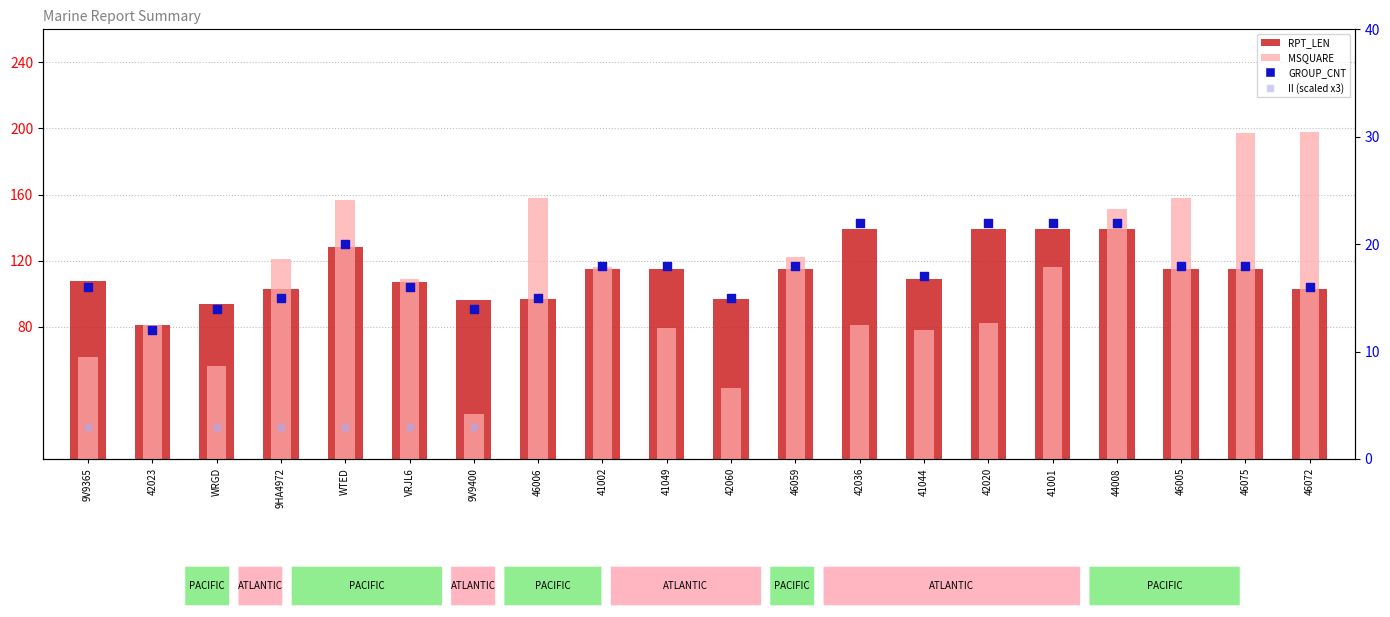

Which series has the largest Y range (max minus min)?

MSQUARE